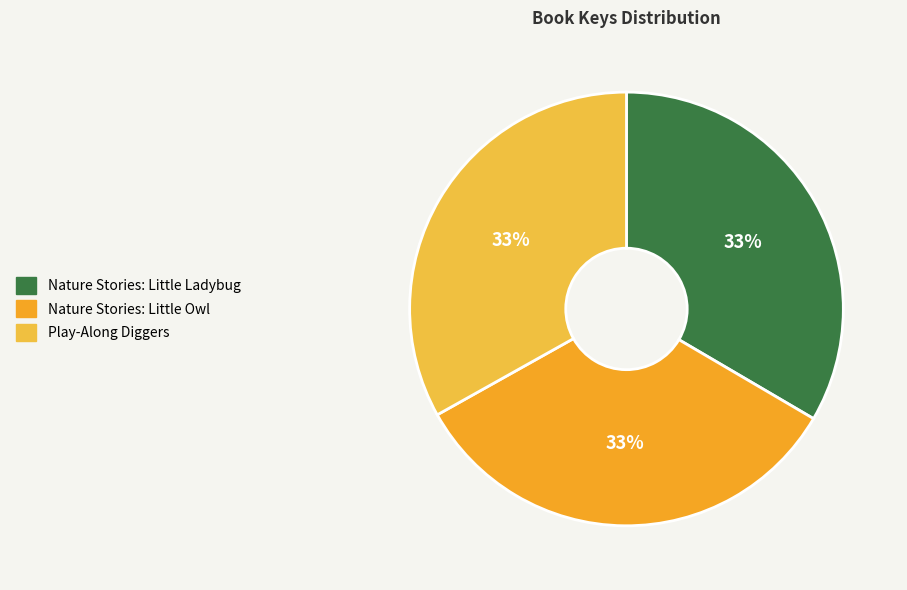

Is Nature Stories: Little Ladybug the majority of the pie?

No